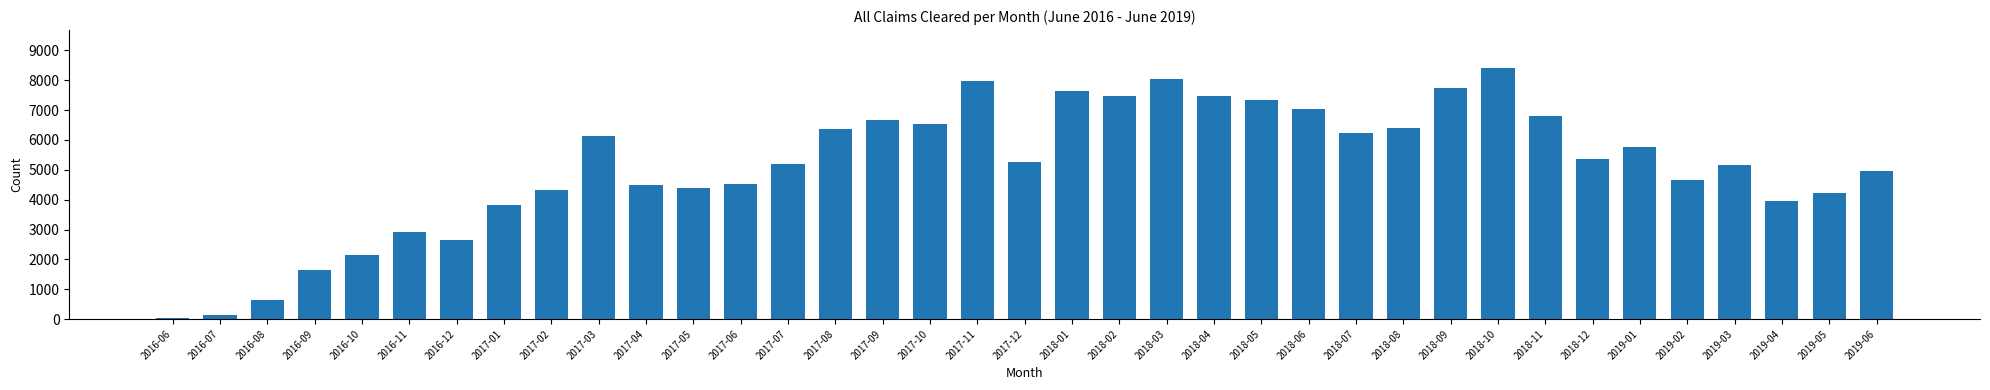

What is the maximum value shown in the chart?

8420